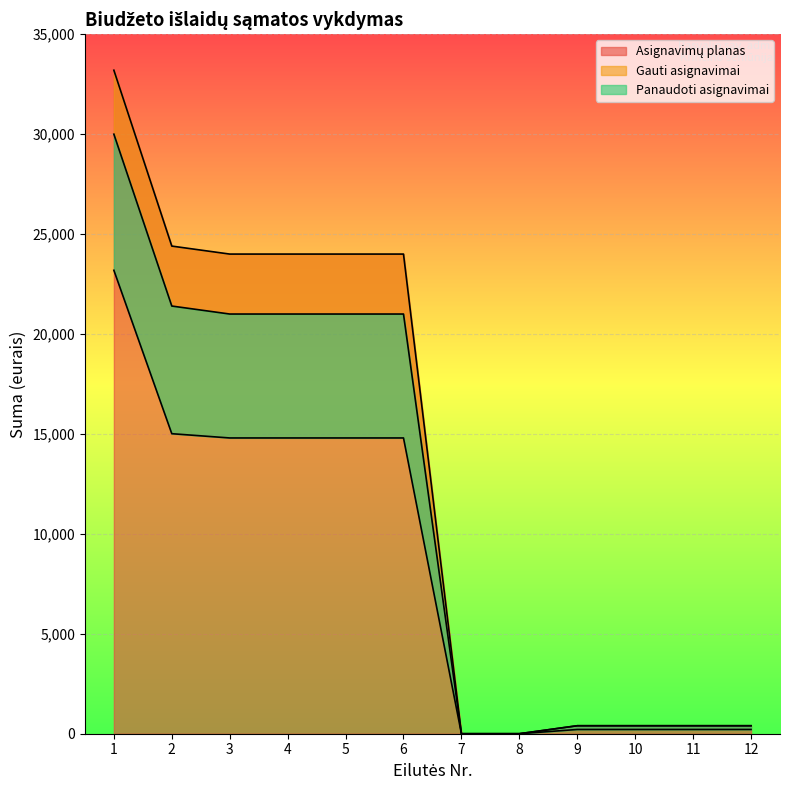

Count the number of data series in this chart.

3